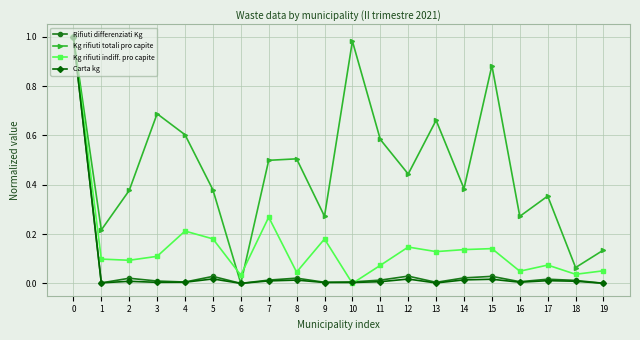

What are all the series names shown in the legend?

Rifiuti differenziati Kg, Kg rifiuti totali pro capite, Kg rifiuti indiff. pro capite, Carta kg